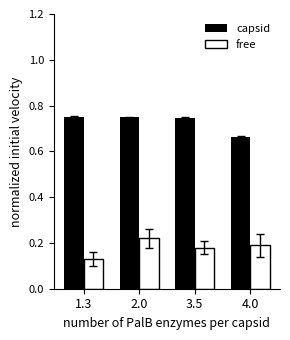

What is the label of the 4th bar from the left?

4.0